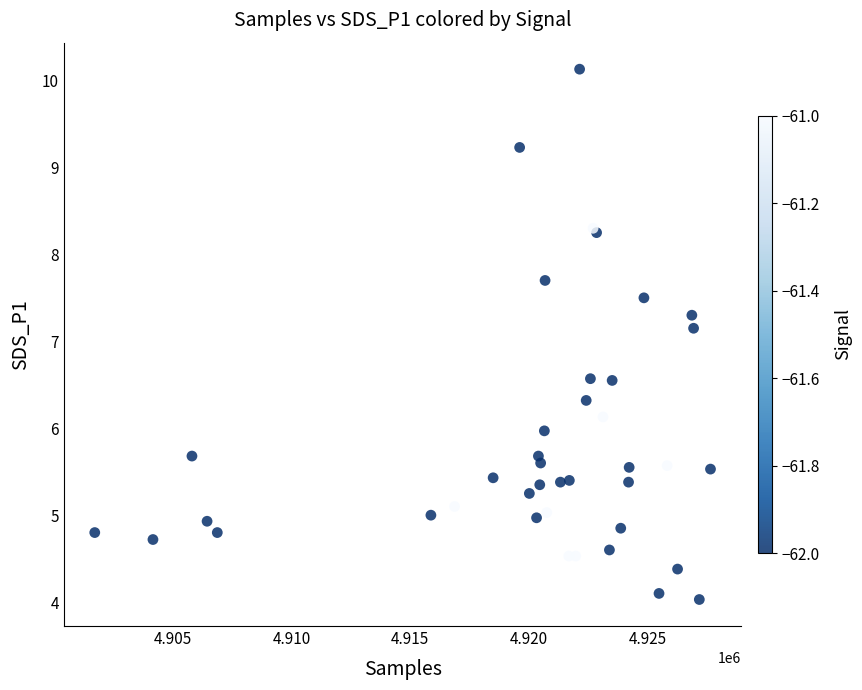

What Y value in the scatter plot is closest to 7?

7.2